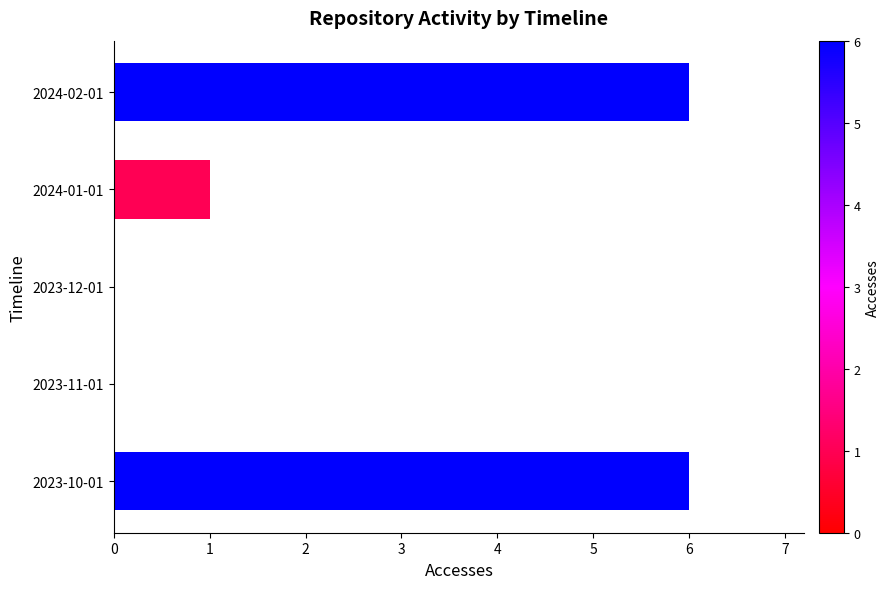

How many distinct data groups are displayed?

1